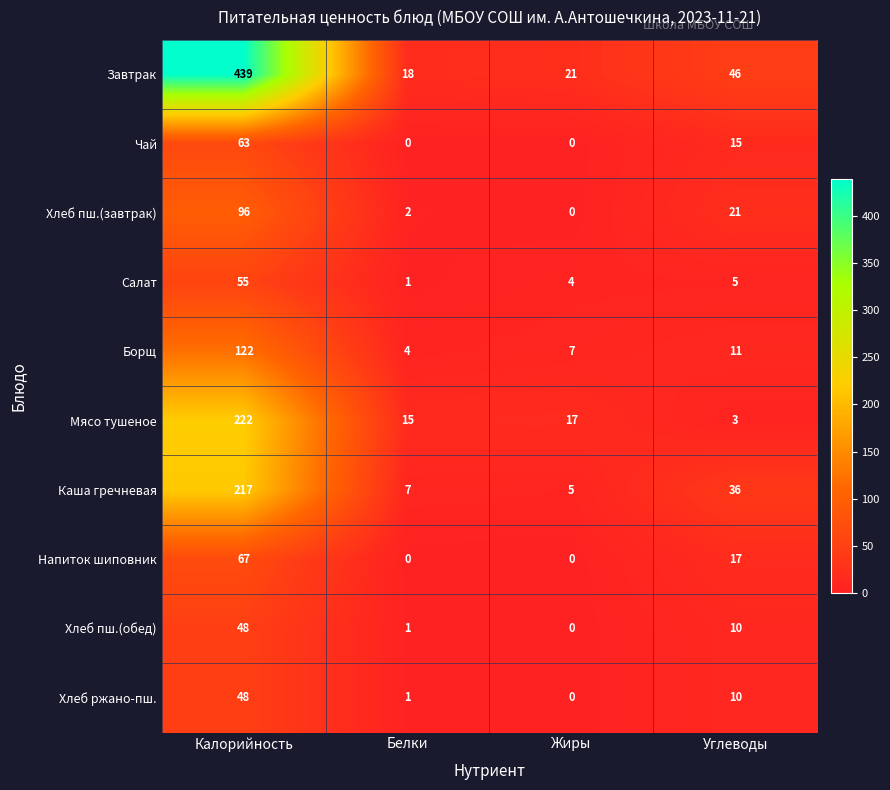

Which series changed the most between Калорийность and Жиры?

Завтрак